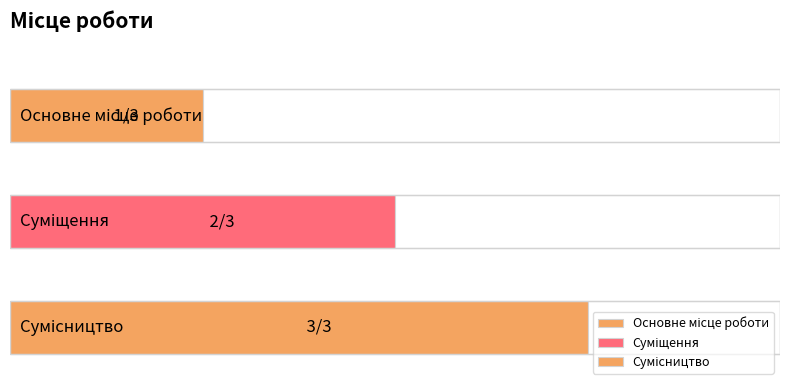

At which label is the value closest to 2?

Суміщення